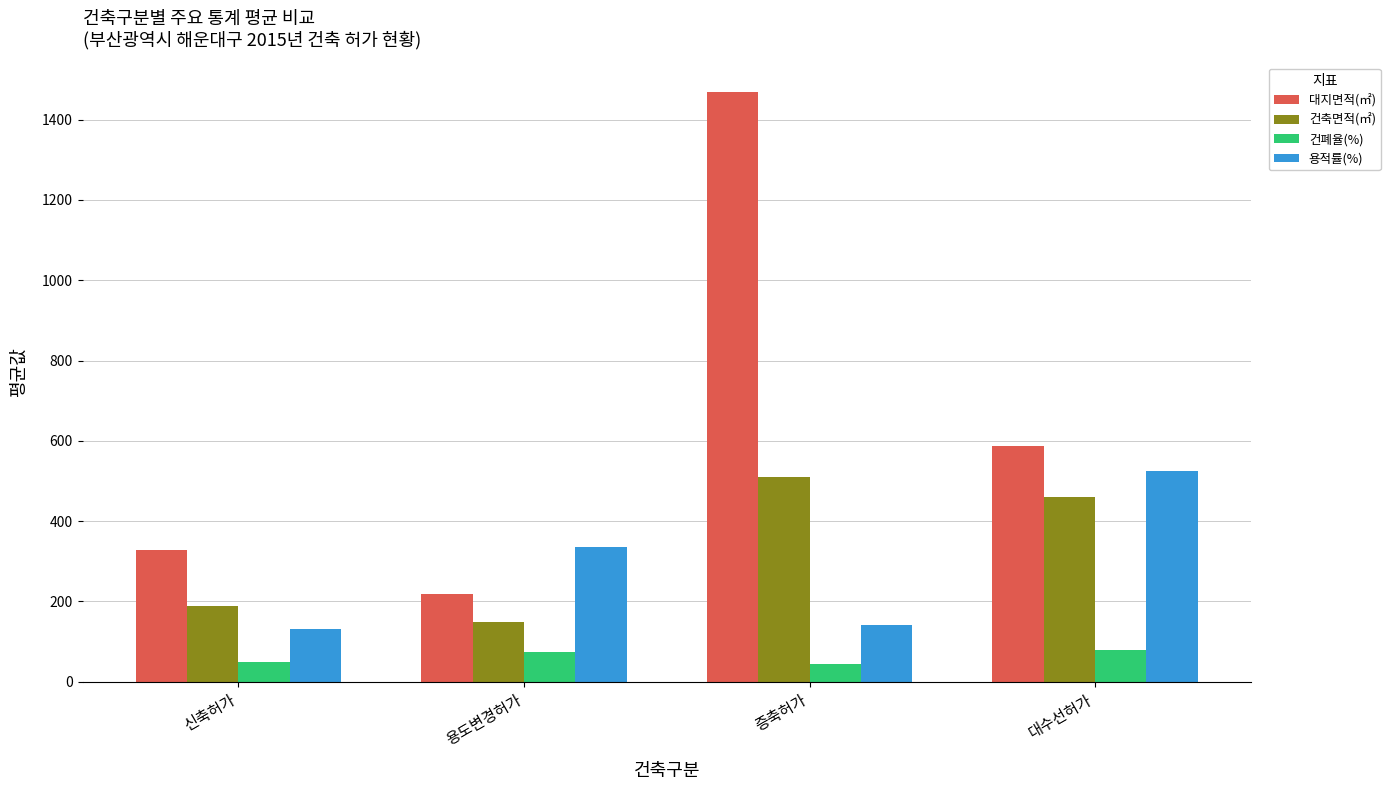

How many data points does each series have?

4